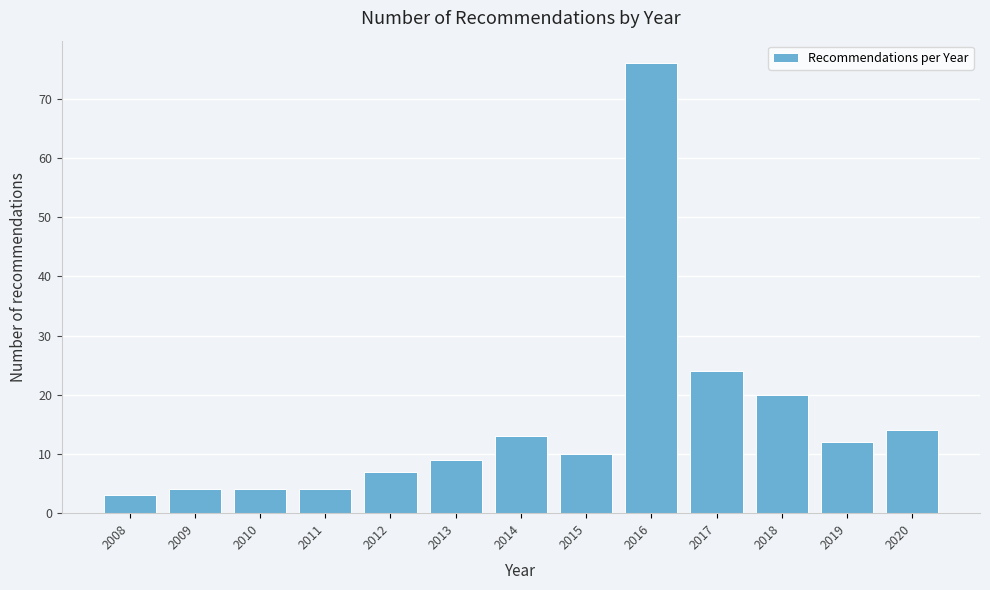

Reading left to right, transcribe all the data shown in this chart.

3	4	4	4	7	9	13	10	76	24	20	12	14